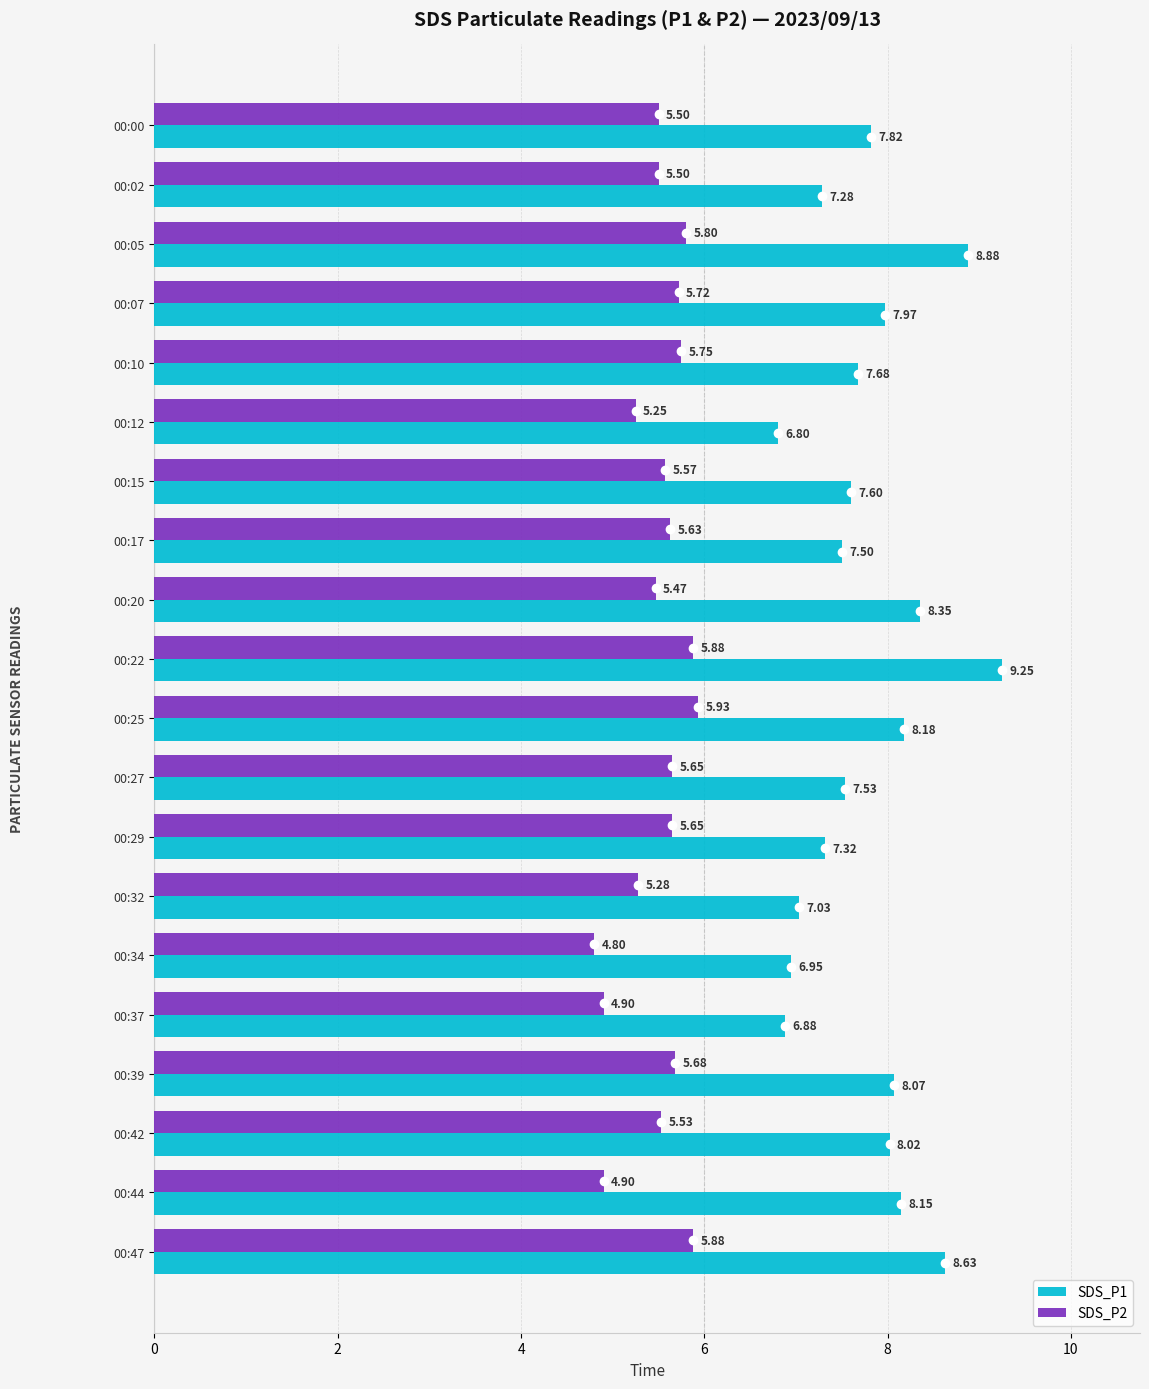

What is the sum of the SDS_P1 values at 00:44 and 00:17?

15.7